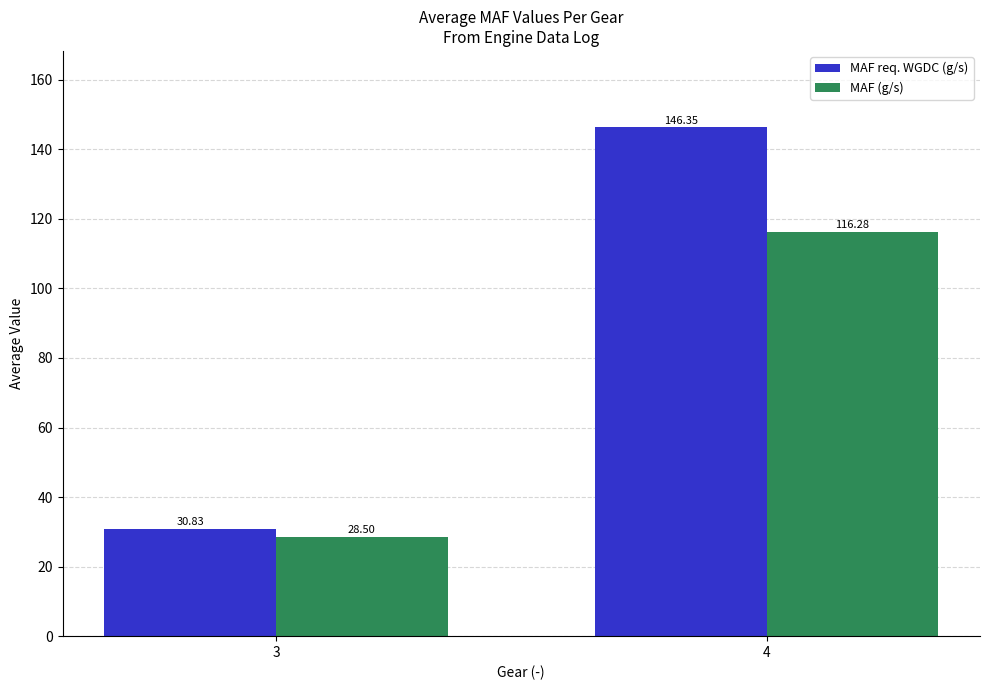

What is the difference between the highest and lowest values at 3?

2.3